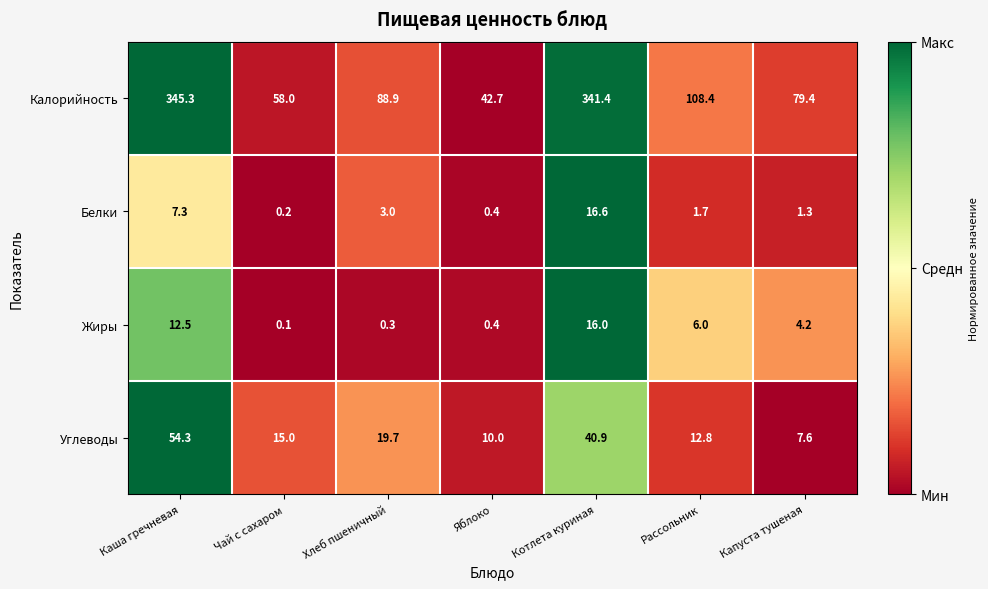

Reading left to right, transcribe all the data shown in this chart.

Калорийность: 345.3	58.0	88.9	42.7	341.4	108.4	79.4
Белки: 7.3	0.2	3.0	0.4	16.6	1.7	1.3
Жиры: 12.5	0.1	0.3	0.4	16.0	6.0	4.2
Углеводы: 54.3	15.0	19.7	10.0	40.9	12.8	7.6